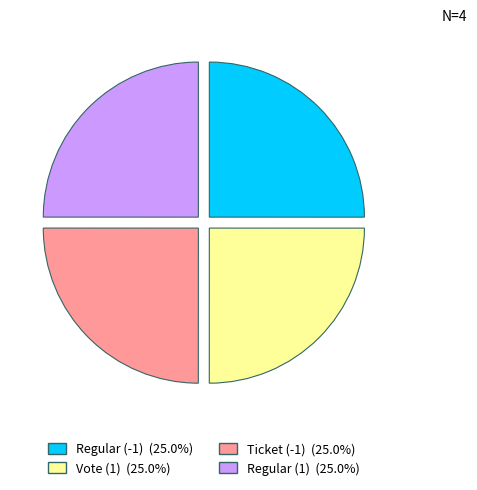

Approximately how many times larger is the value at Vote (1) (25.0%) compared to Ticket (-1) (25.0%)?

1.0